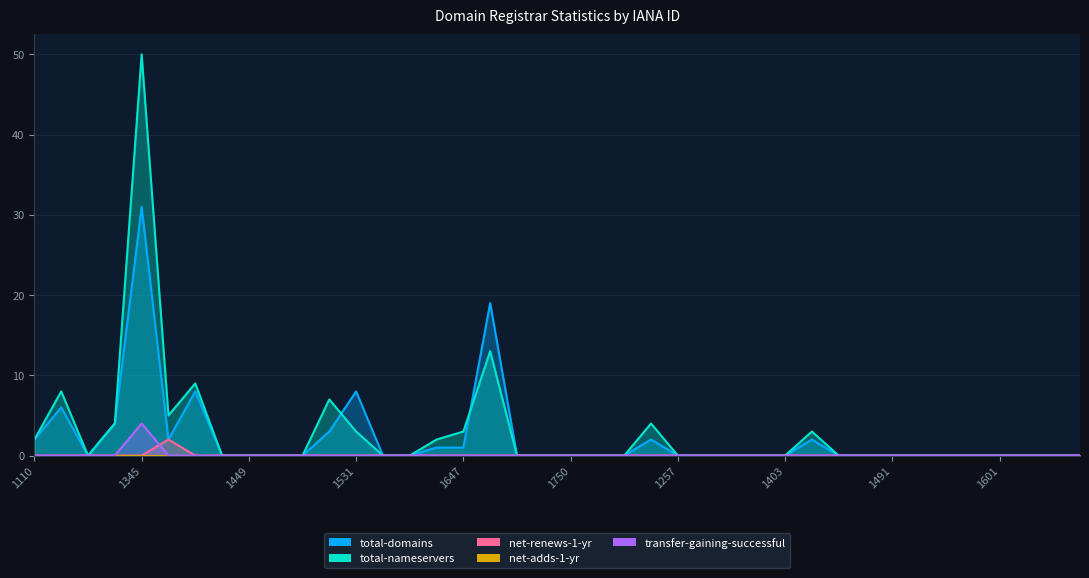

At how many categories does at least one series exceed 0?

13